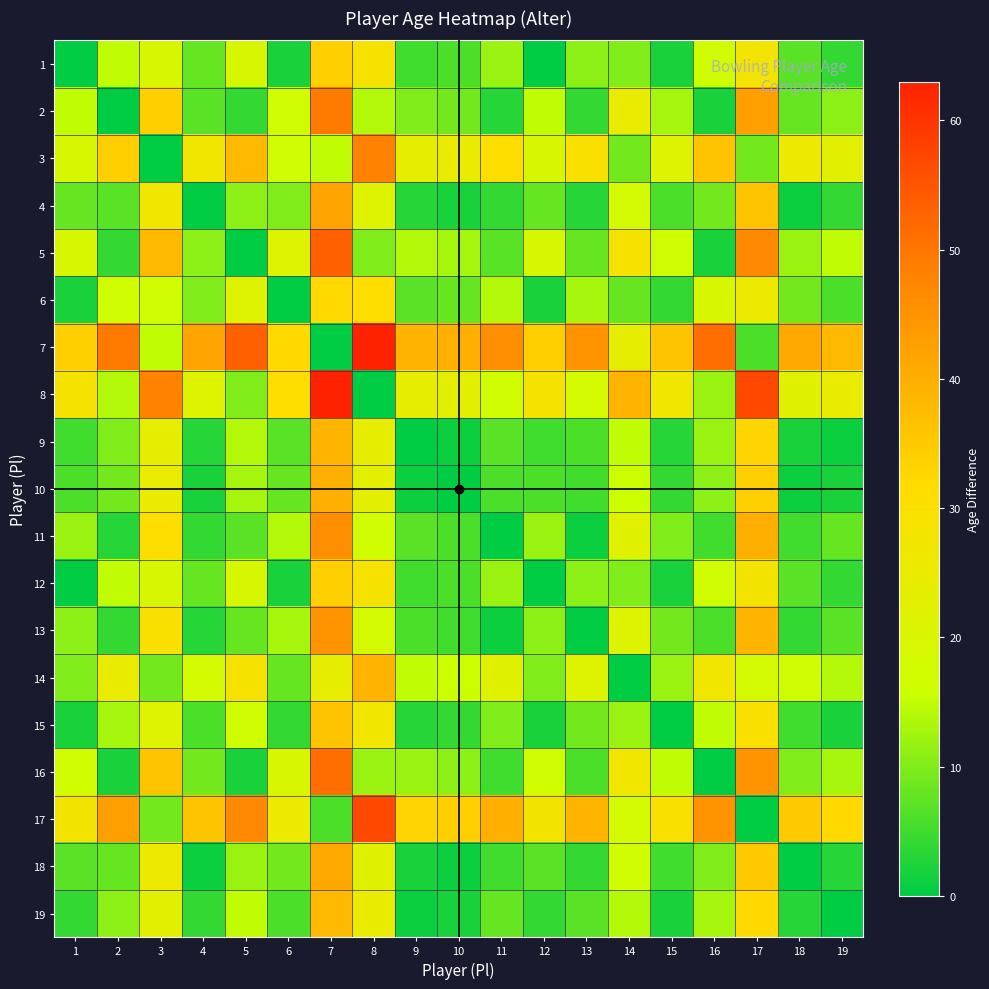

Count the number of data series in this chart.

19